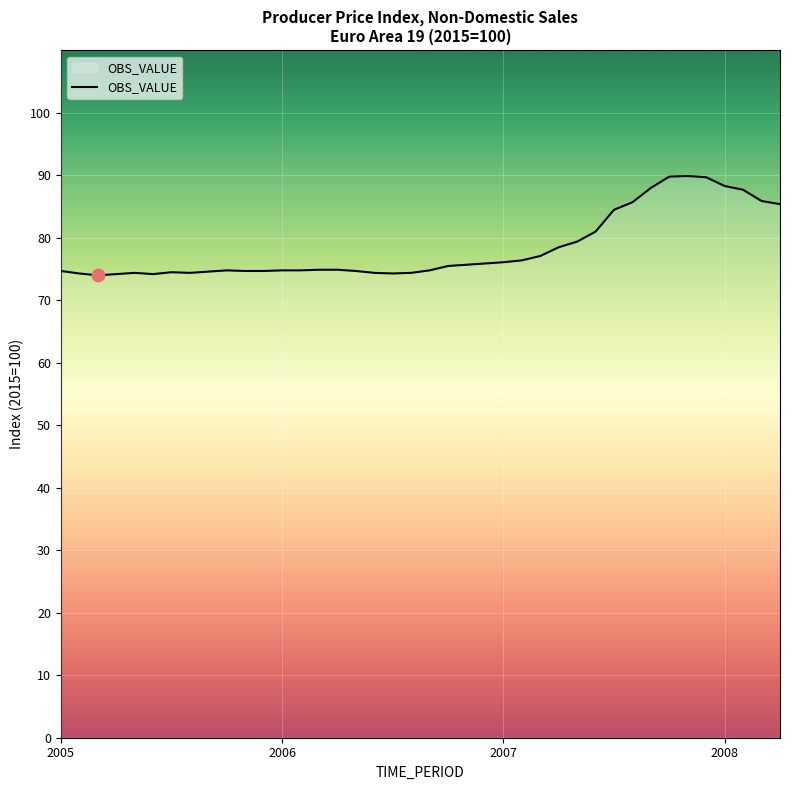

What is the difference between the maximum and minimum values?

15.9